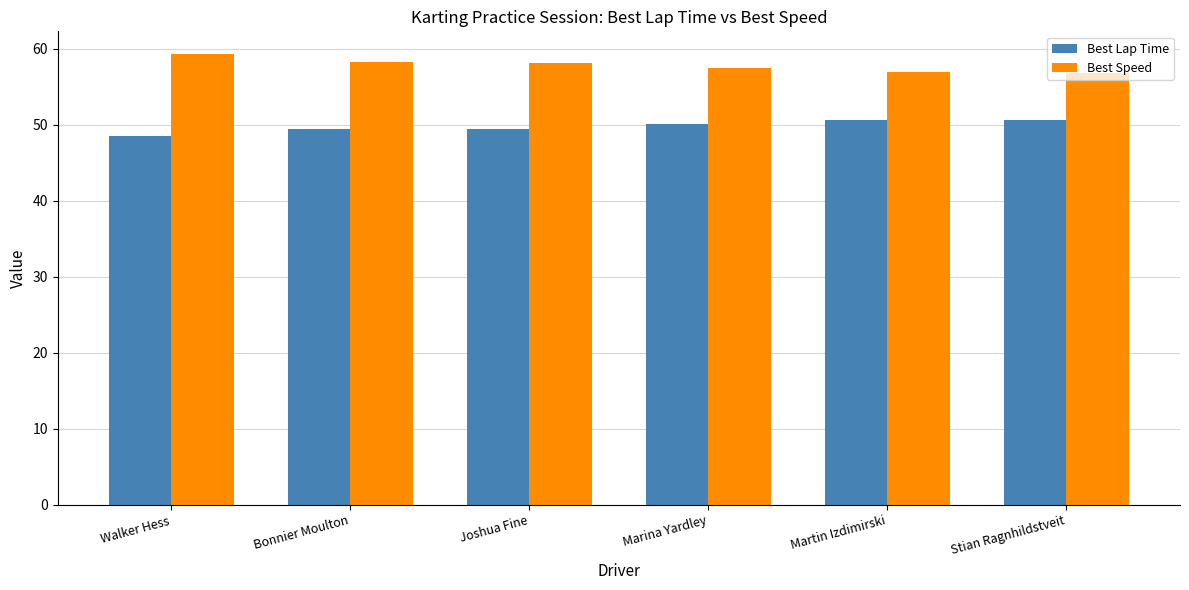

The Best Lap Time series shows 49.5 at Joshua Fine. True or false?

True